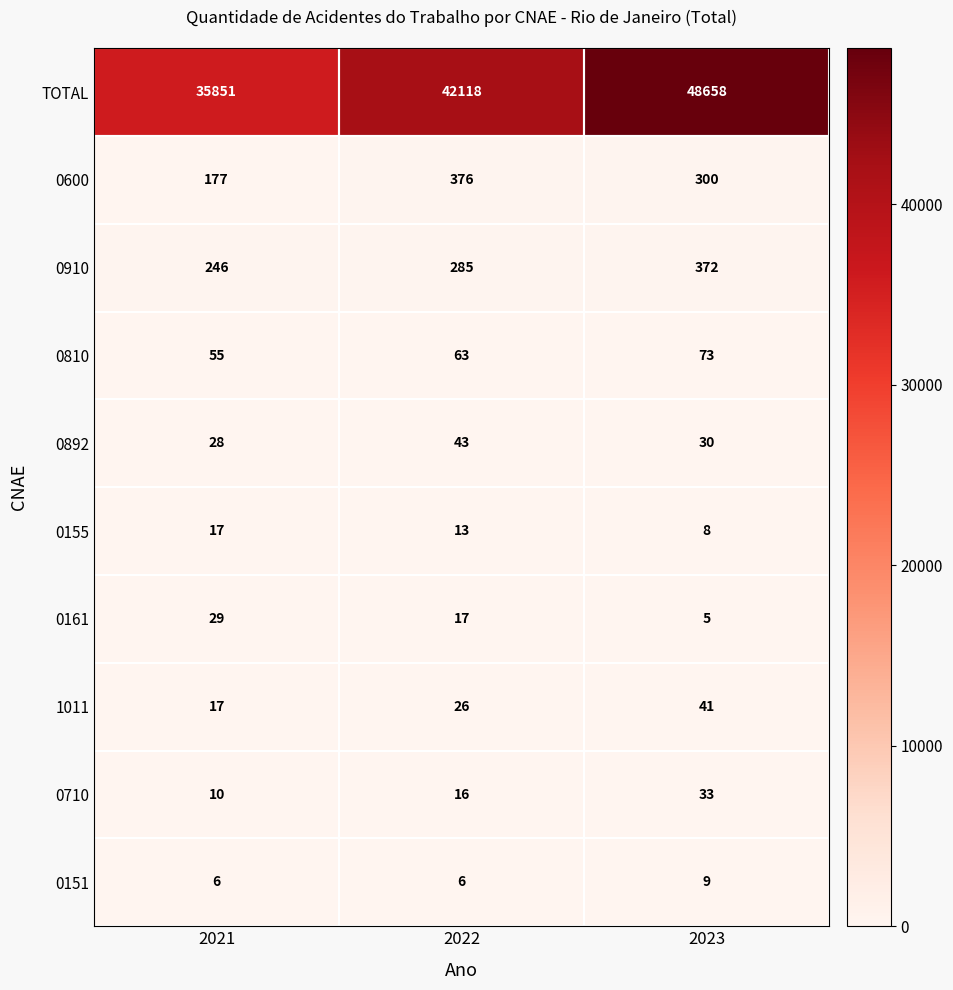

Read the 0892 value at 2021.

28